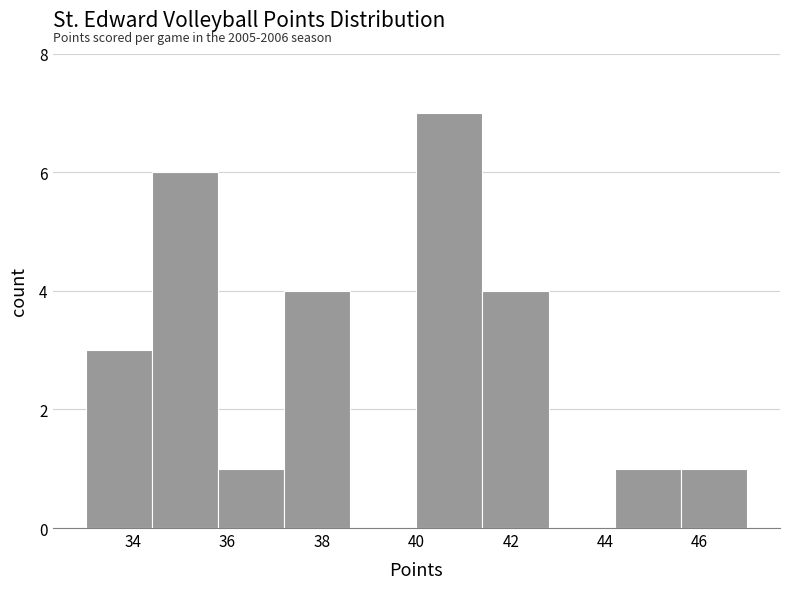

Over which range of the x-axis is the bar tallest?

40.0 to 41.4